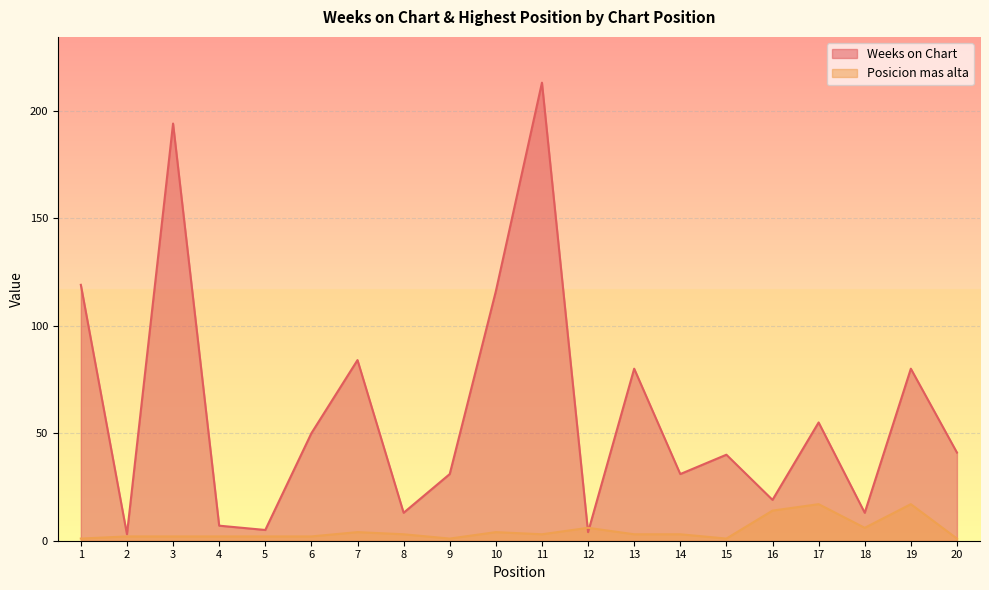

What is the greatest value displayed?

213